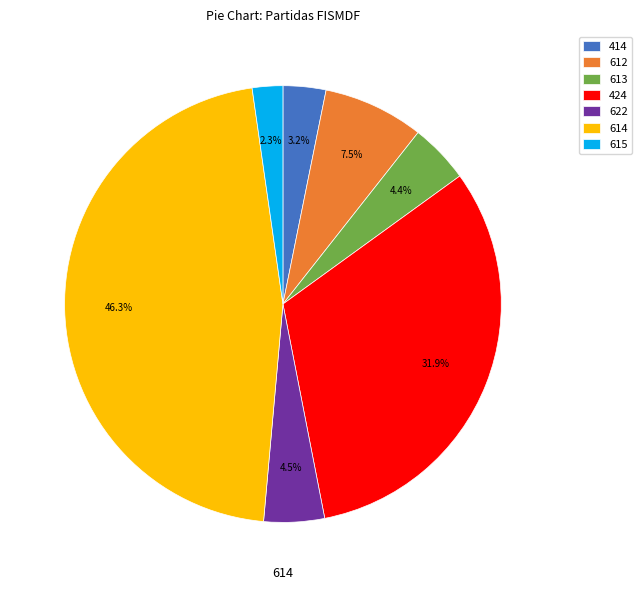

How many slices are in this pie chart?

7